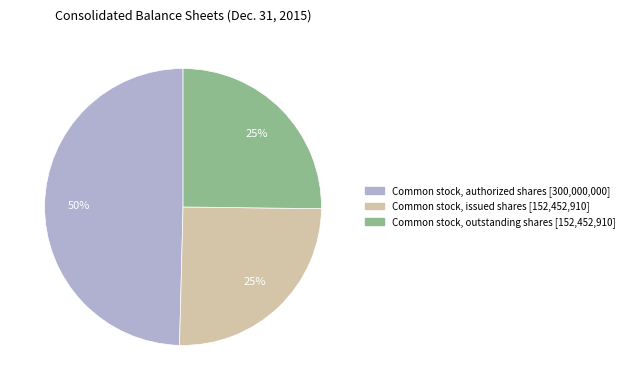

How many segments does this pie chart have?

3